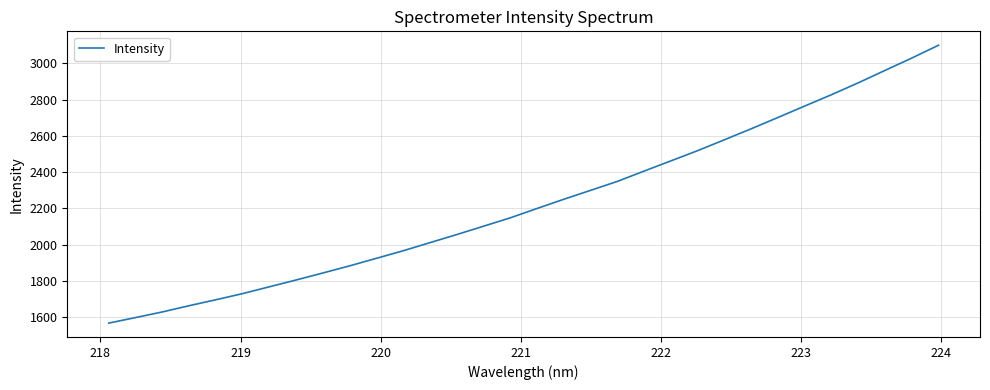

What is the difference between the maximum and minimum values?

1533.7